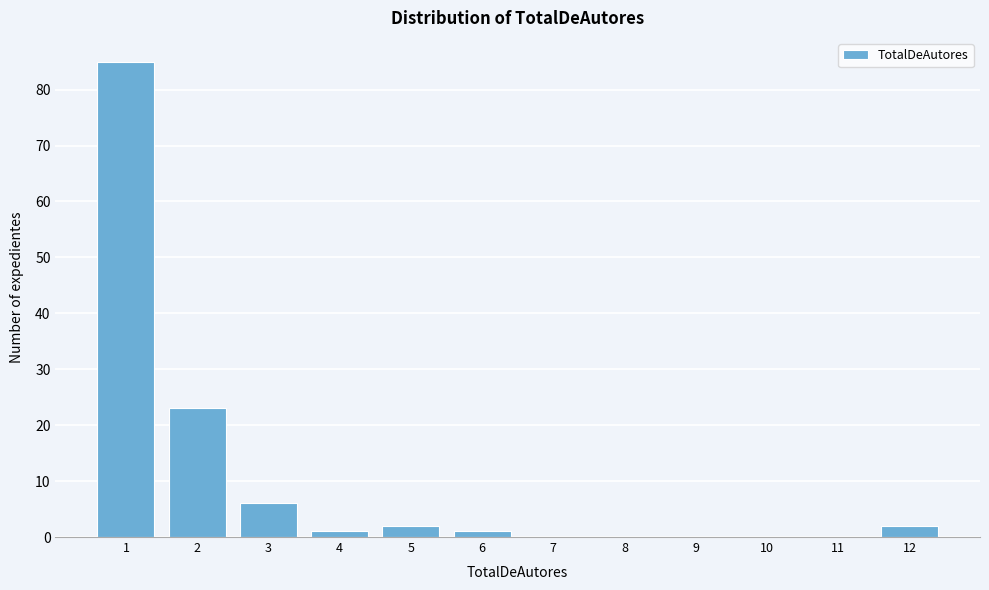

Reading left to right, list all the values displayed in this chart.

1=85	2=23	3=6	4=1	5=2	6=1	7=0	8=0	9=0	10=0	11=0	12=2